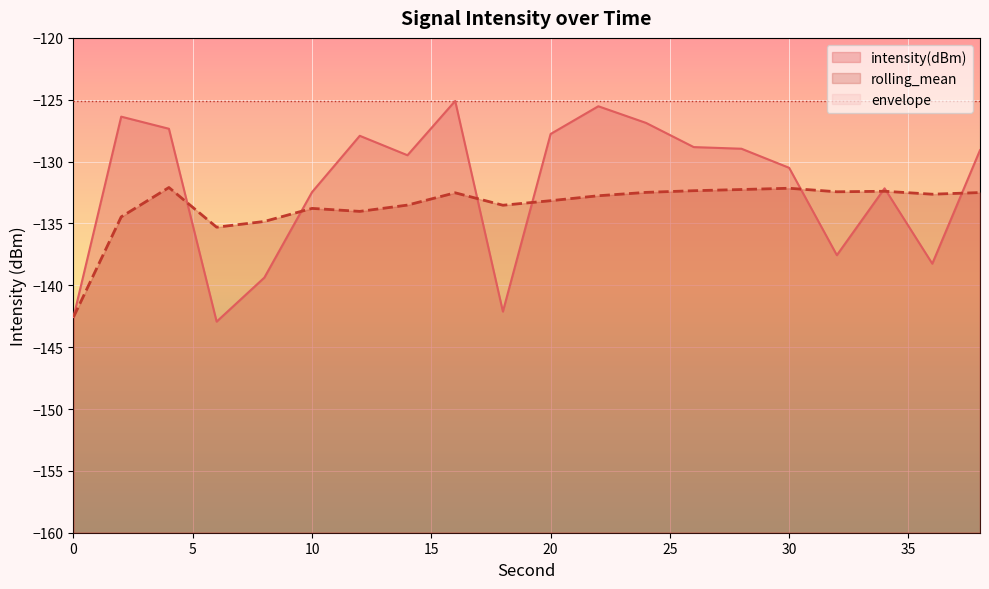

What is the total value across all series at 0?

-410.2